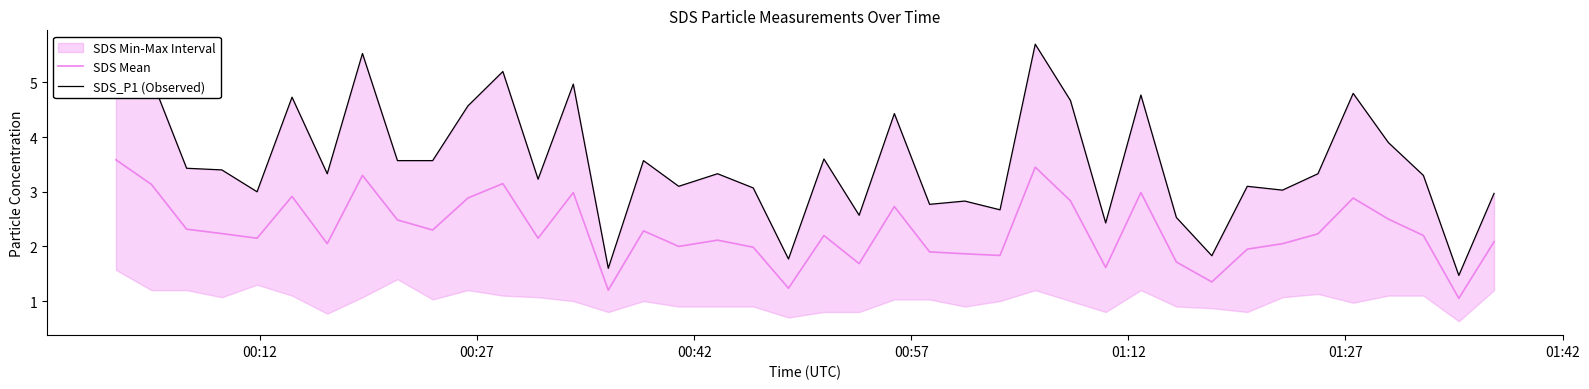

What is the highest value of the SDS Mean series?

3.6